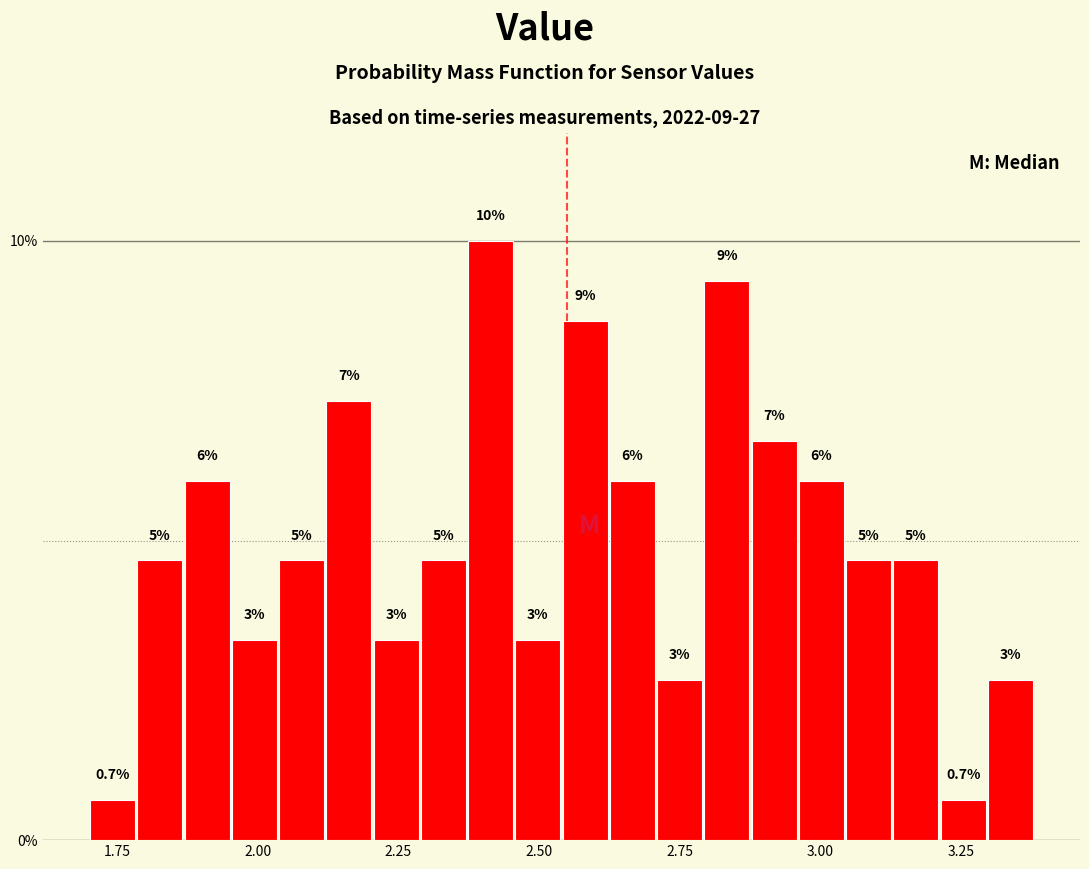

Read against the x-axis, roughly where is the centre of the tallest bar?

2.40